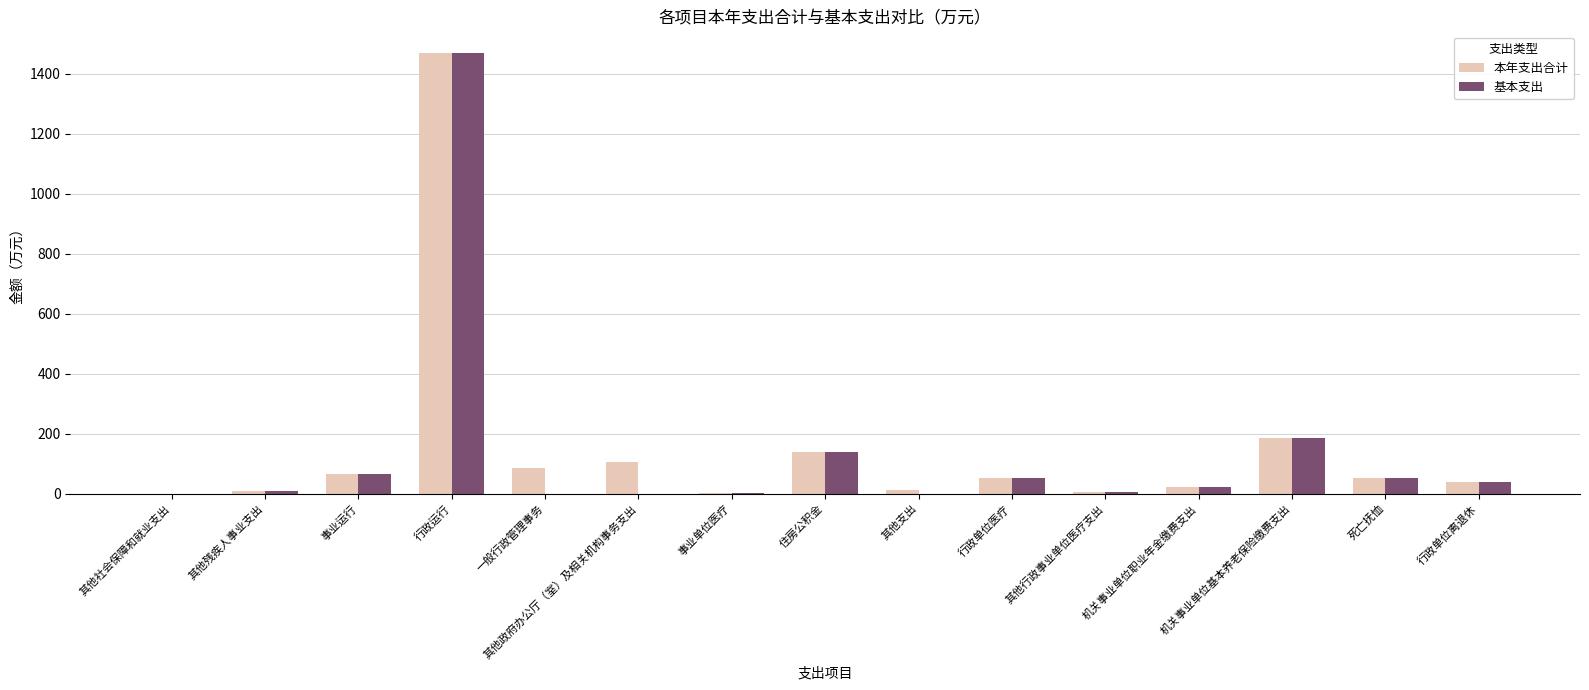

What is the greatest value displayed?

1468.2